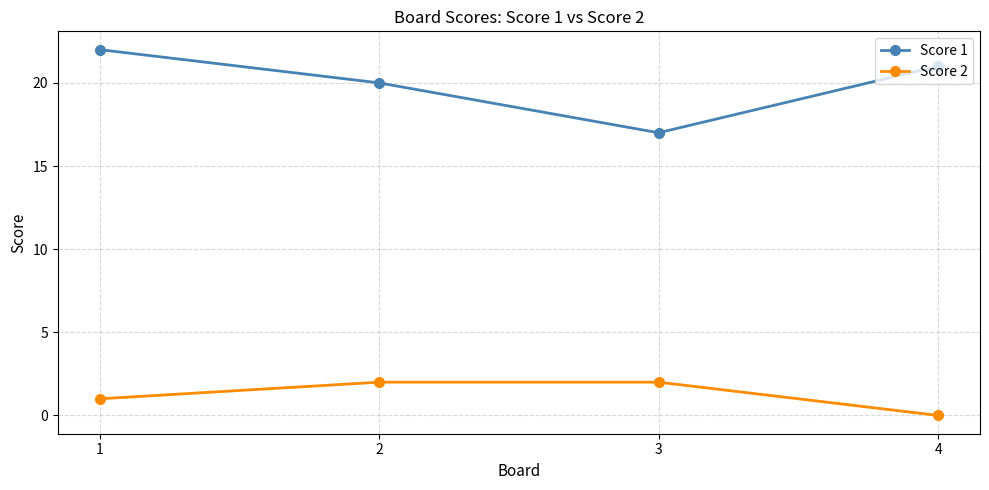

True or false: Score 1 and Score 2 cross at least once.

False